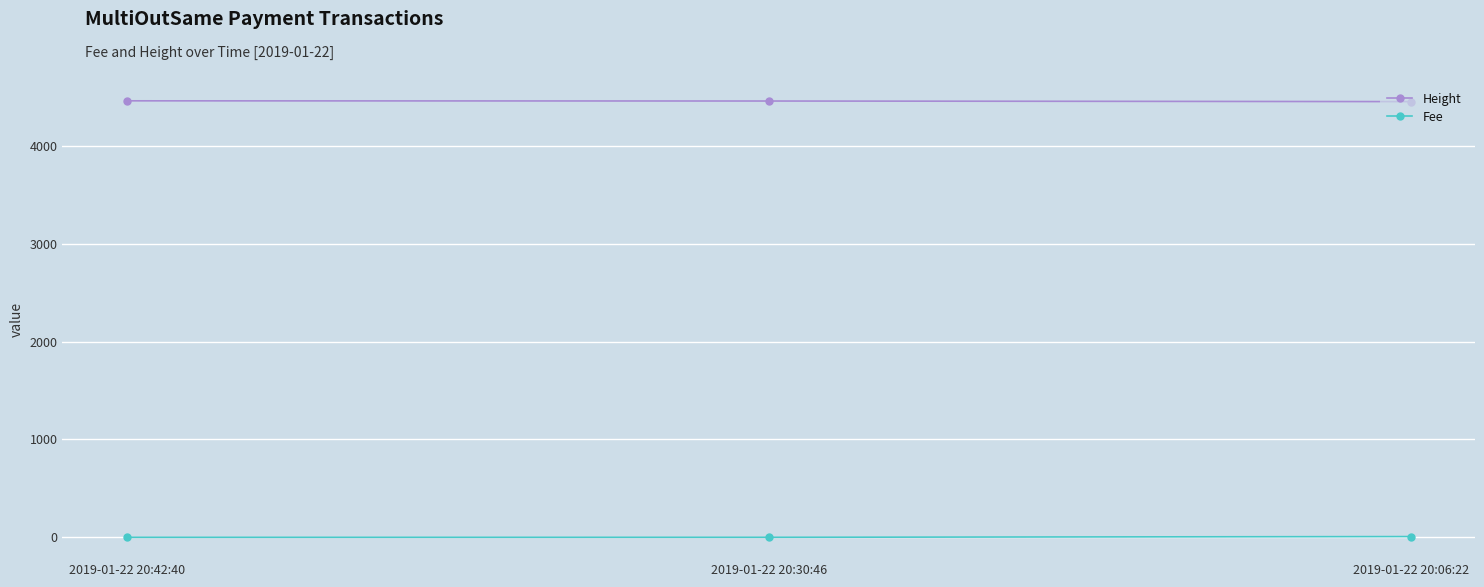

What is the maximum value shown in the chart?

4461.0